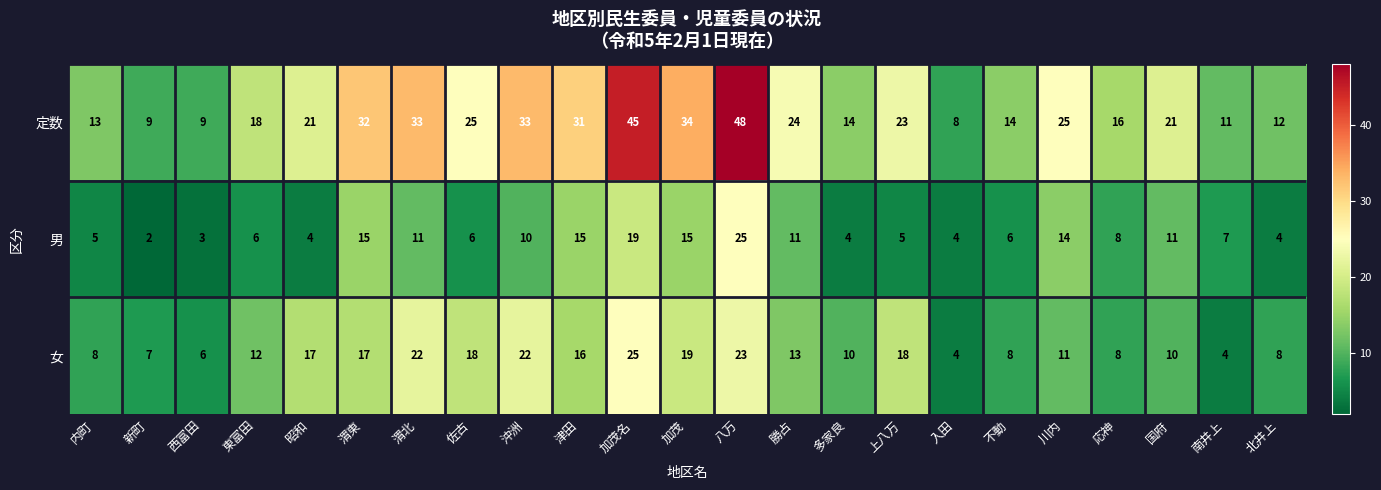

What is the sum of the 女 values at 東富田 and 沖洲?

34